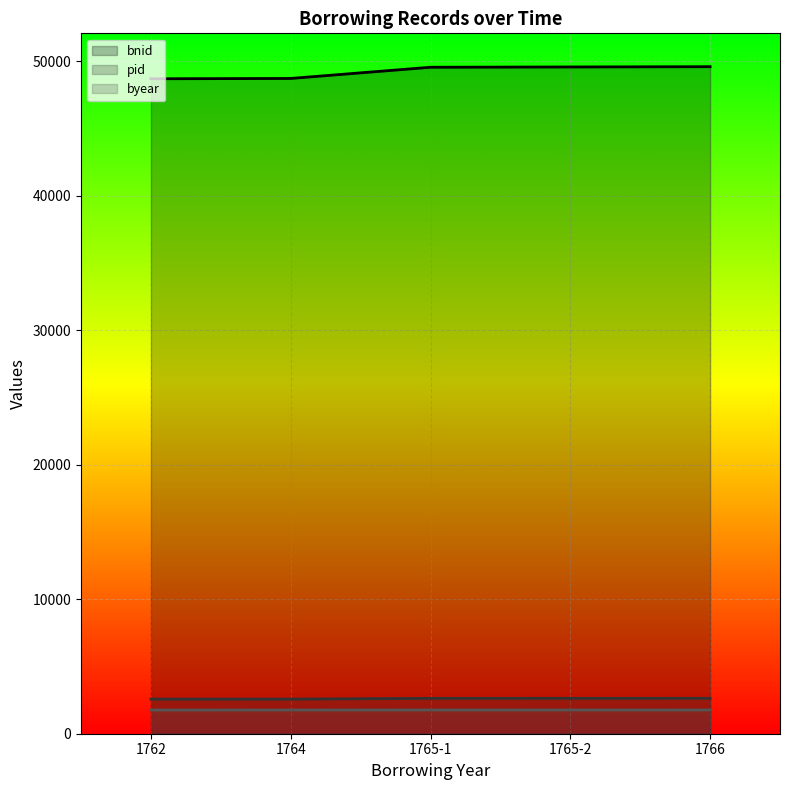

List the series in order of their peak value, lowest first.

byear, pid, bnid